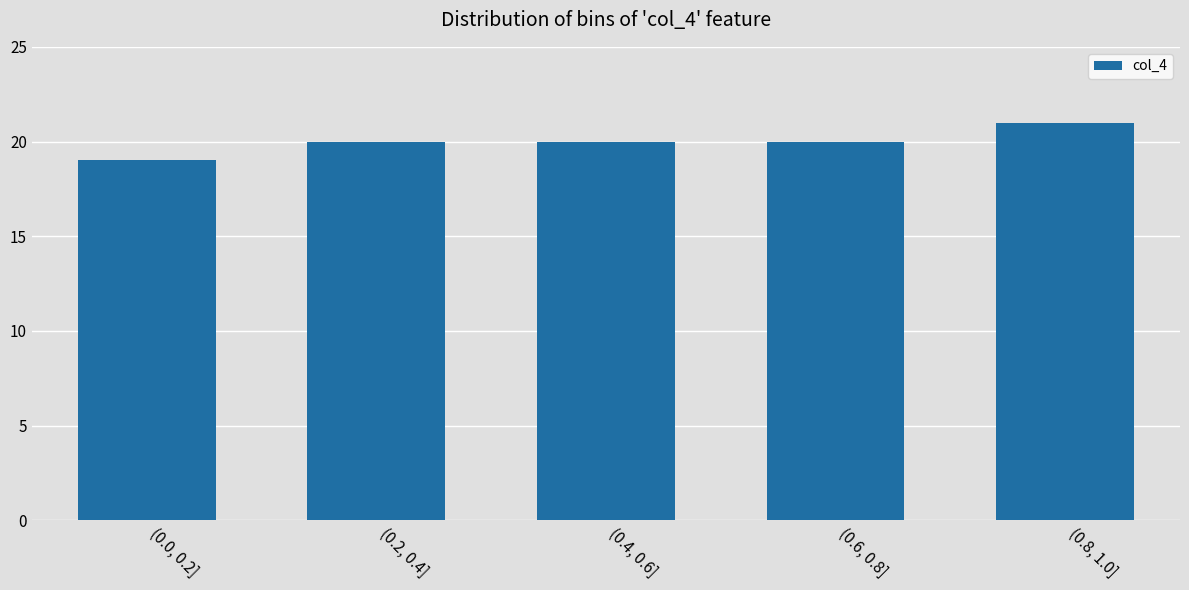

Reading left to right, what are all the values shown in this chart?

(0.0, 0.2]=19	(0.2, 0.4]=20	(0.4, 0.6]=20	(0.6, 0.8]=20	(0.8, 1.0]=21